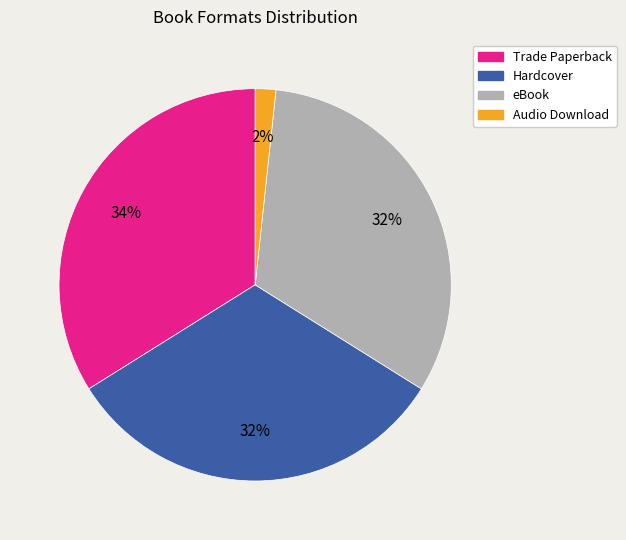

What is the ratio of the value at Hardcover to the value at eBook?

1.0